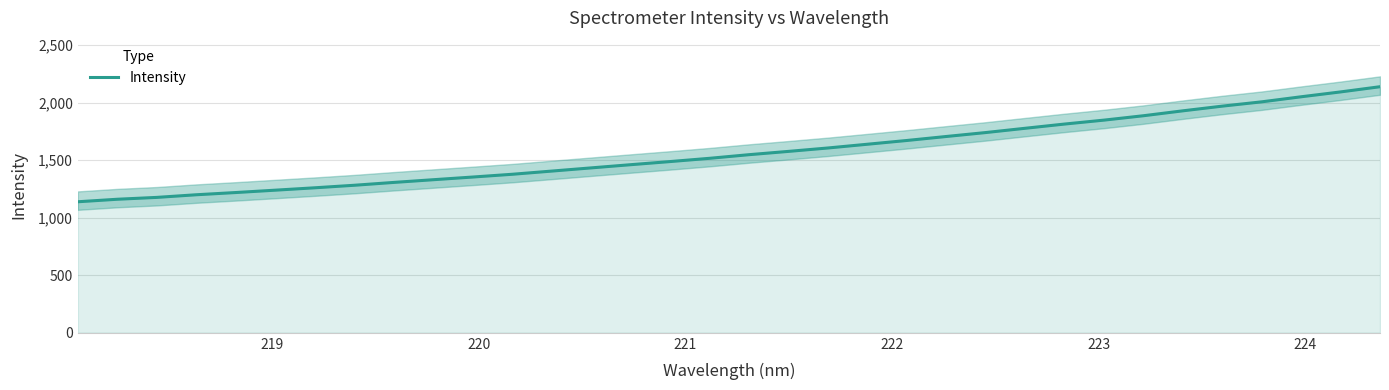

What is the value of the 27th point from the left?

1847.4